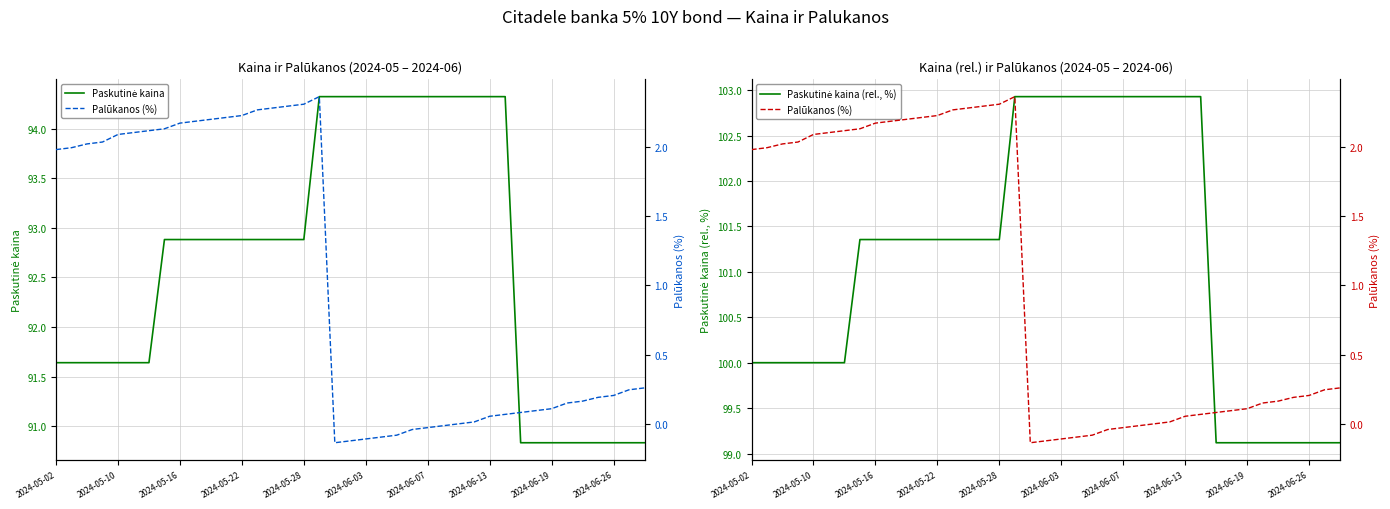

What position from the left is 26?

27